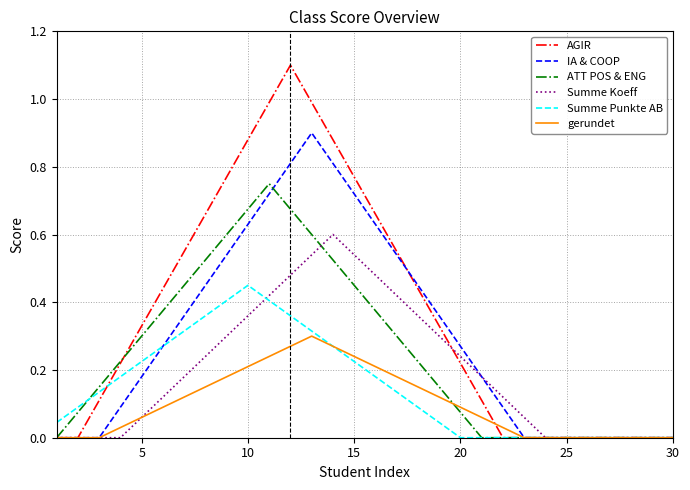

Which series has the largest range (max minus min)?

AGIR